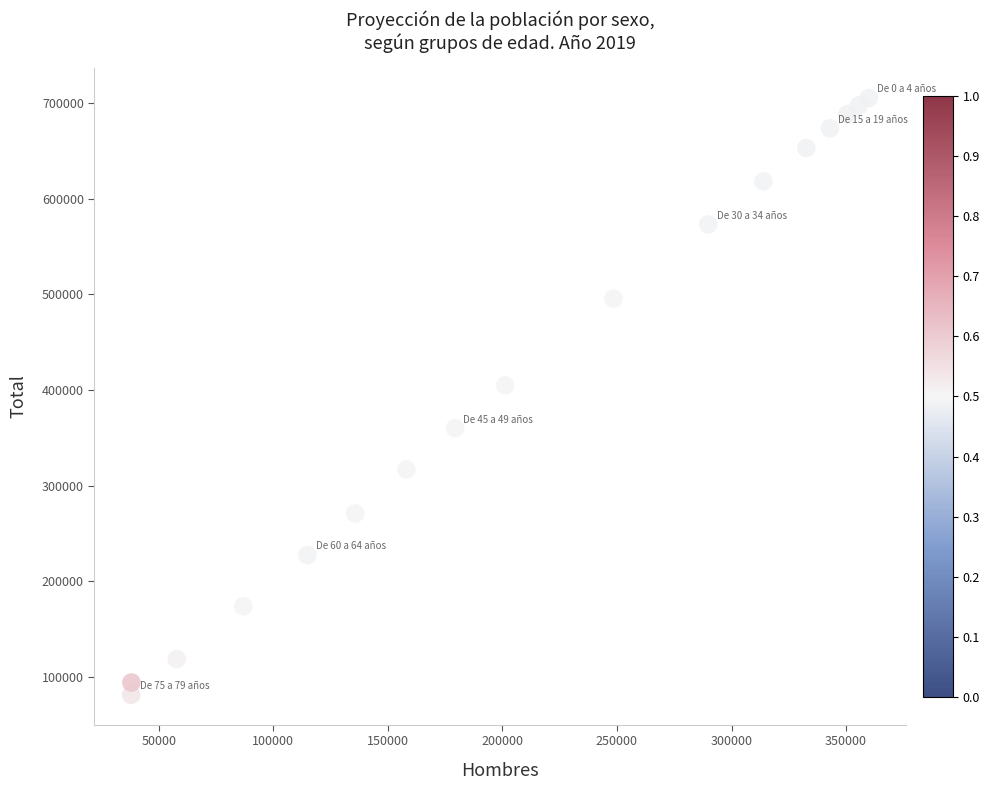

What is the range of X values (max minus min)?

321922.4